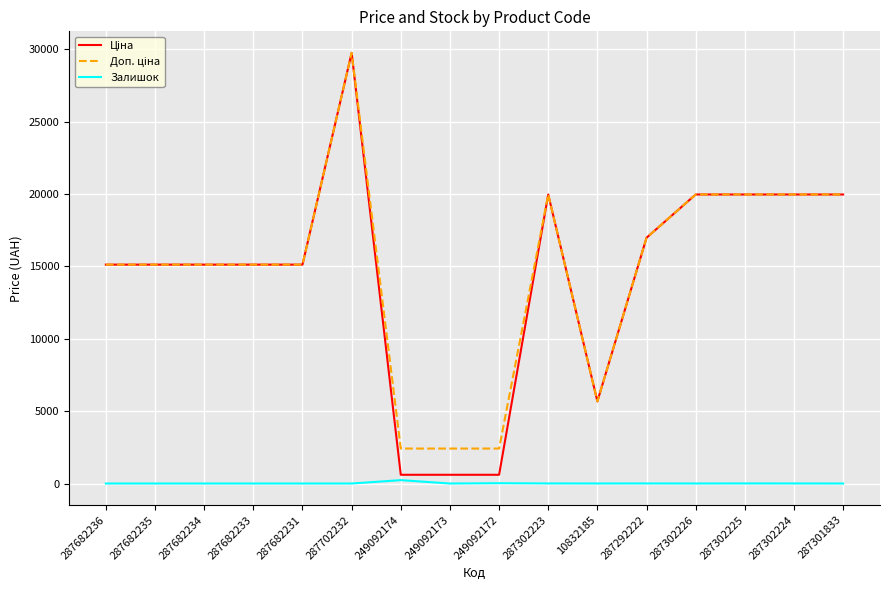

The value of Залишок at 287682233 is 0.0. True or false?

True